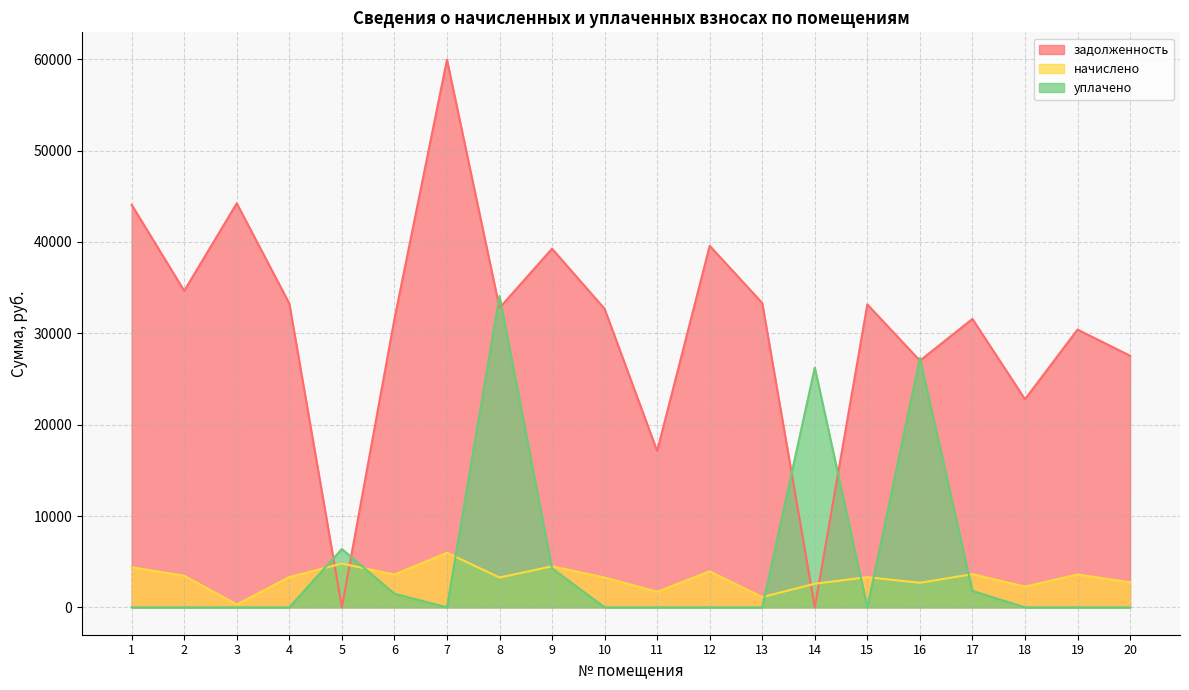

Which category has the lowest value in the задолженность series?

5